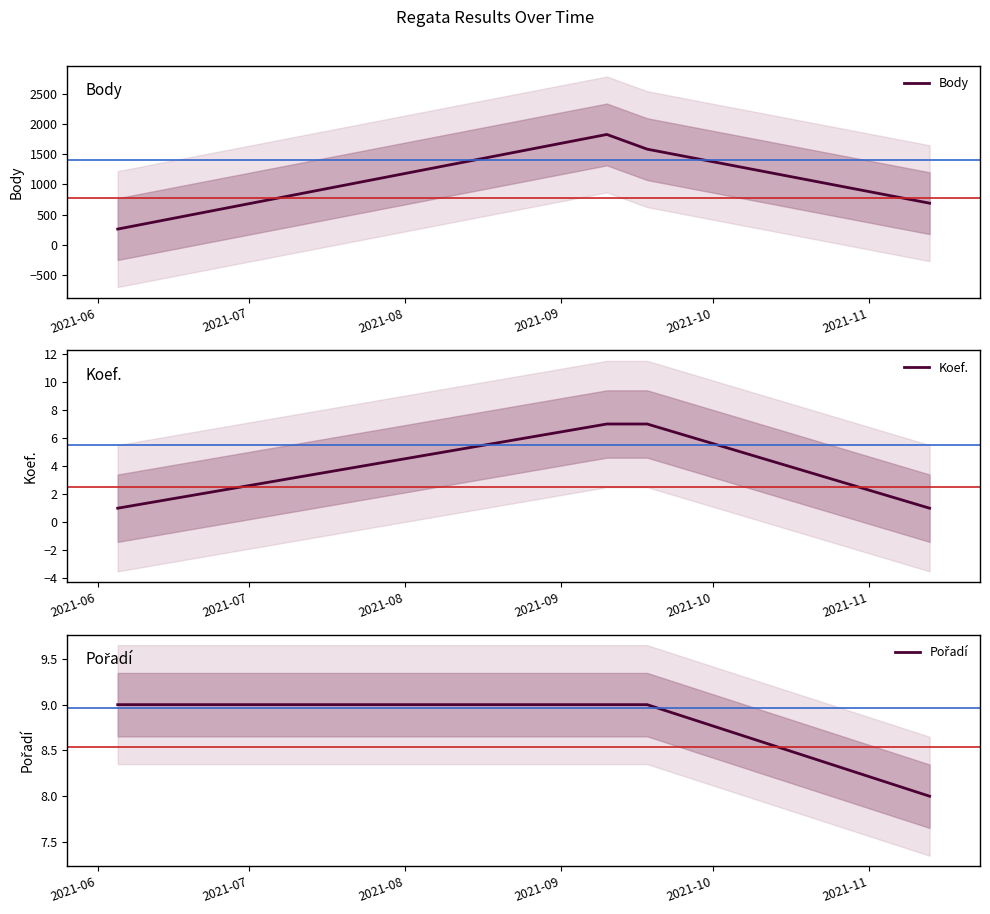

What is the average value of the Pořadí series?

9